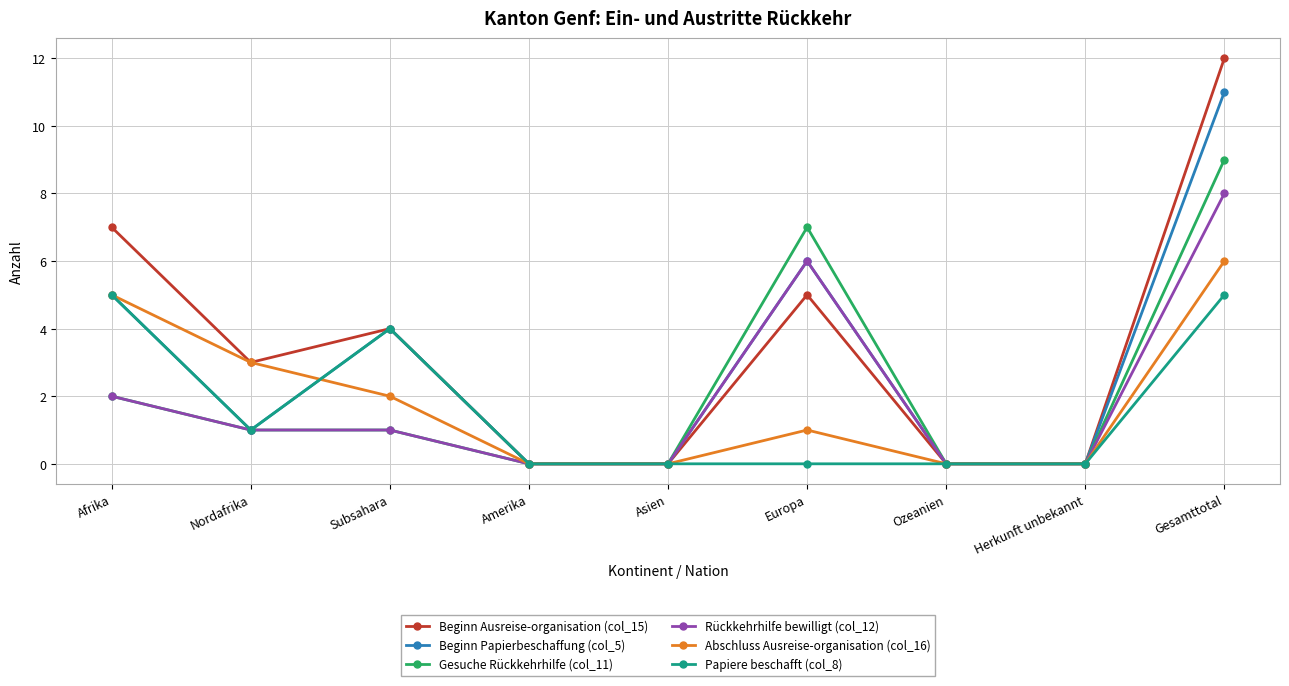

Rank the series at Gesamttotal from highest to lowest value.

Beginn Ausreise-organisation (col_15), Beginn Papierbeschaffung (col_5), Gesuche Rückkehrhilfe (col_11), Rückkehrhilfe bewilligt (col_12), Abschluss Ausreise-organisation (col_16), Papiere beschafft (col_8)